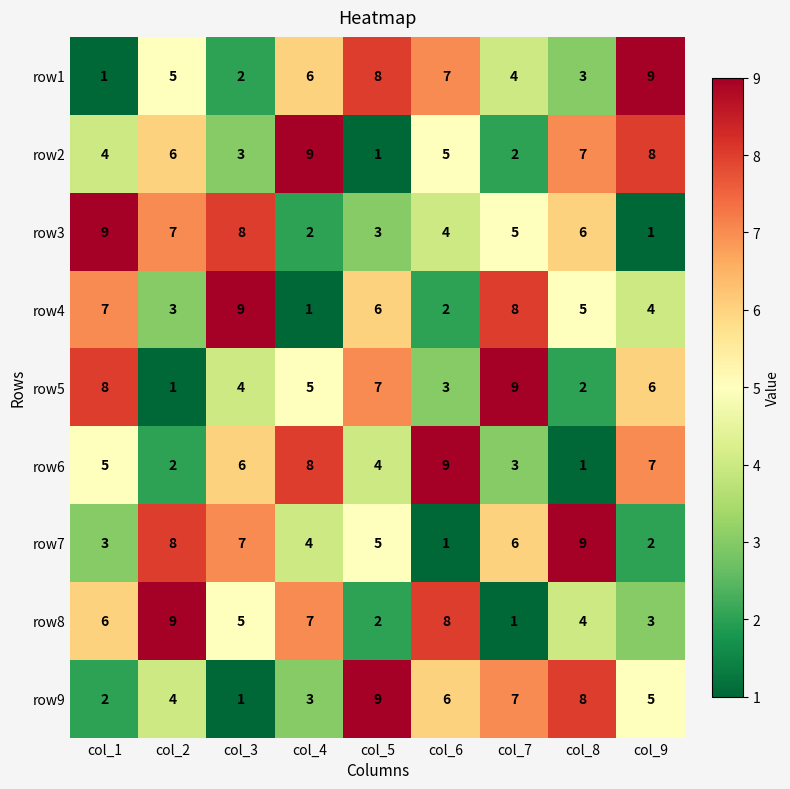

Between col_4 and col_5, which series saw the biggest shift?

row2